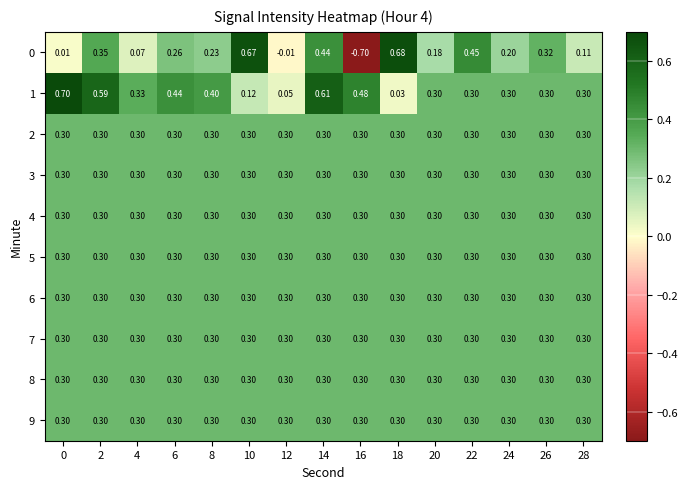

What is the spread (max minus min) of values at 4?

0.3